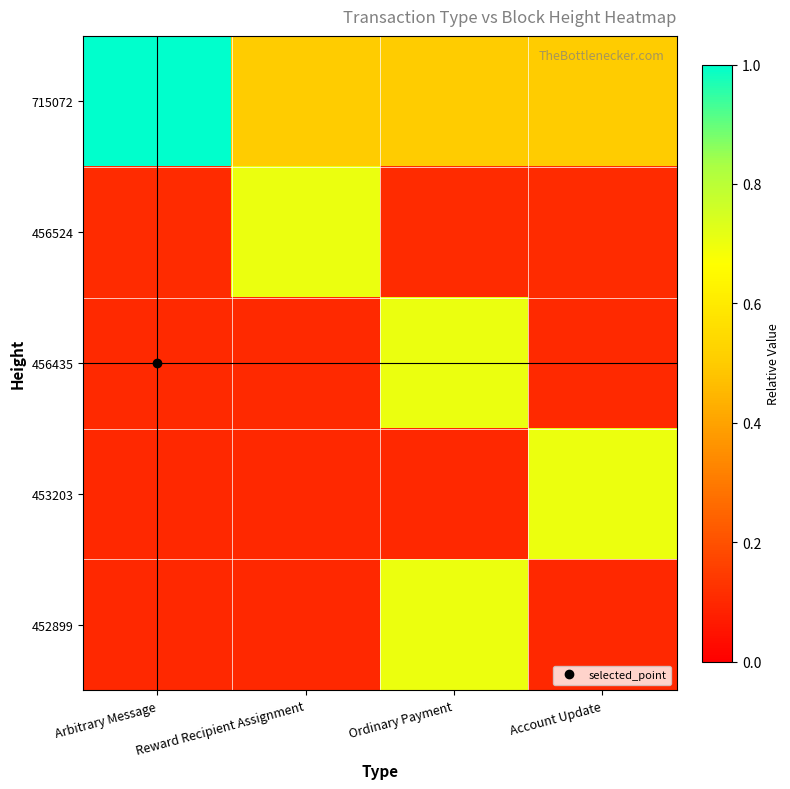

Reading left to right, extract all data points from this chart.

715072: Arbitrary Message=1.0	Reward Recipient Assignment=0.5	Ordinary Payment=0.5	Account Update=0.5
456524: Arbitrary Message=0.1	Reward Recipient Assignment=0.7	Ordinary Payment=0.1	Account Update=0.1
456435: Arbitrary Message=0.1	Reward Recipient Assignment=0.1	Ordinary Payment=0.7	Account Update=0.1
453203: Arbitrary Message=0.1	Reward Recipient Assignment=0.1	Ordinary Payment=0.1	Account Update=0.7
452899: Arbitrary Message=0.1	Reward Recipient Assignment=0.1	Ordinary Payment=0.7	Account Update=0.1